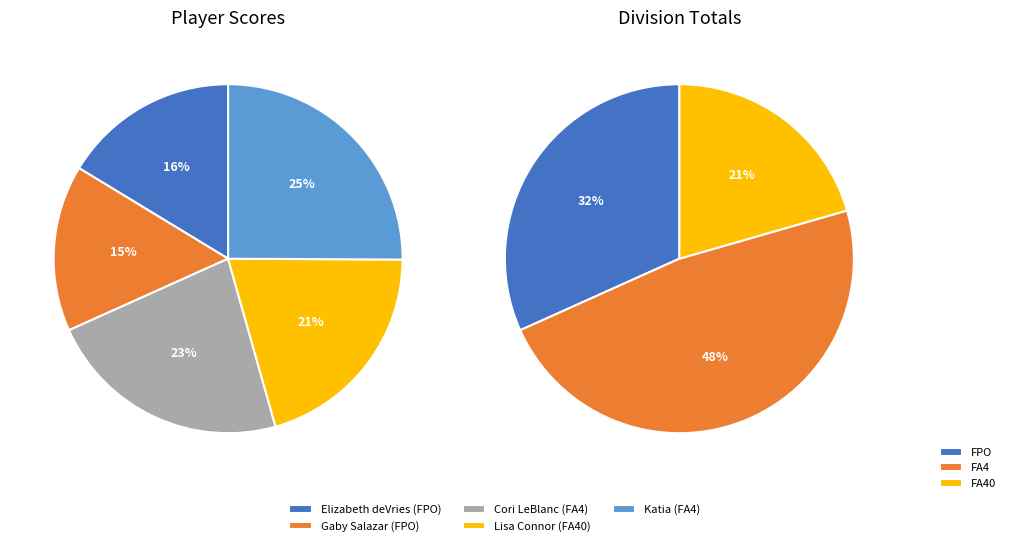

Between Lisa Connor (FA40) and Elizabeth deVries (FPO), which is larger?

Lisa Connor (FA40)